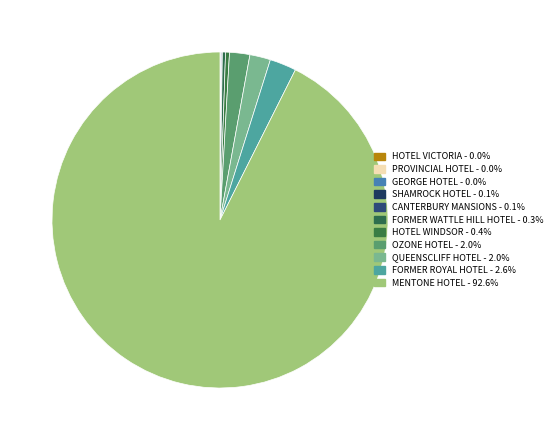

Approximately how many times larger is the value at SHAMROCK HOTEL compared to HOTEL VICTORIA?

14.8